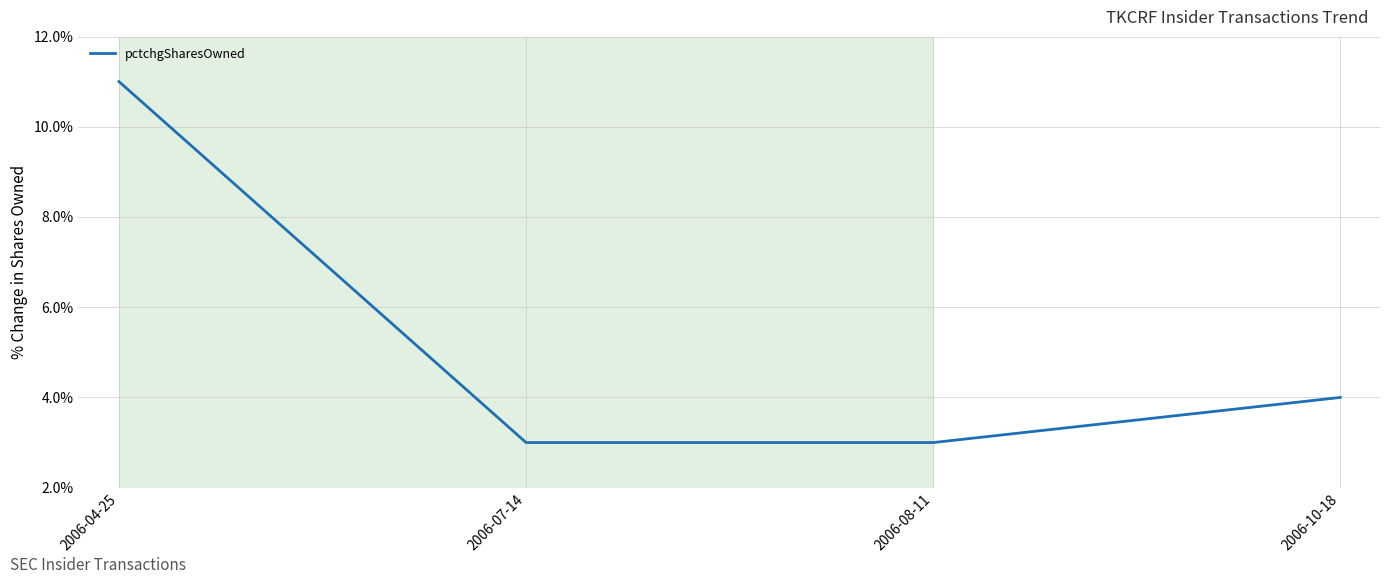

At which label is the value closest to 7?

2006-10-18